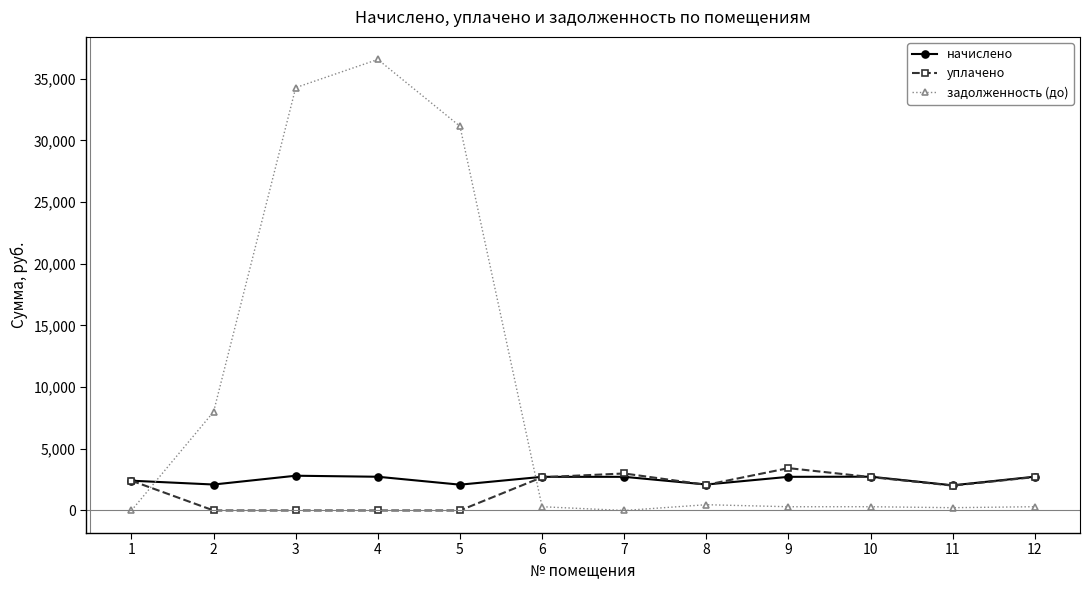

What is the difference between the highest and lowest values at 10?

2434.9